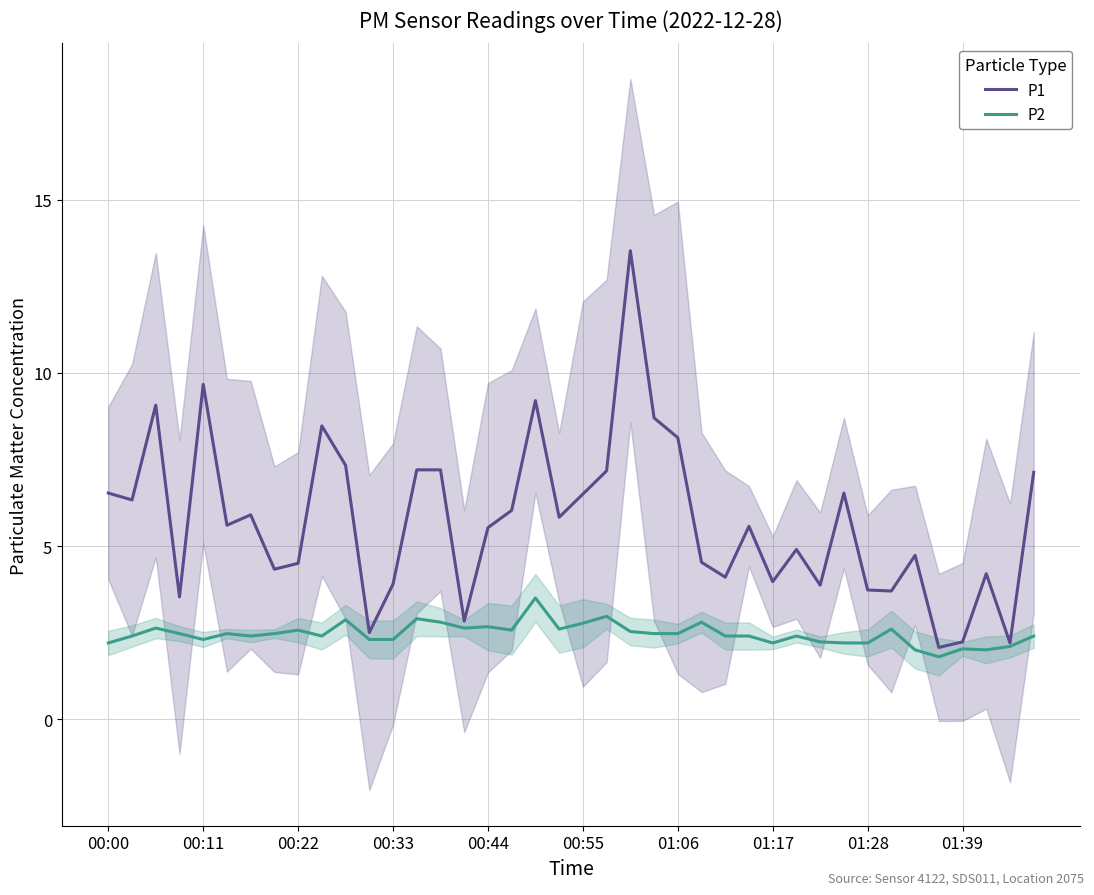

True or false: P2 has a value of 2.6 at 00:22.

True